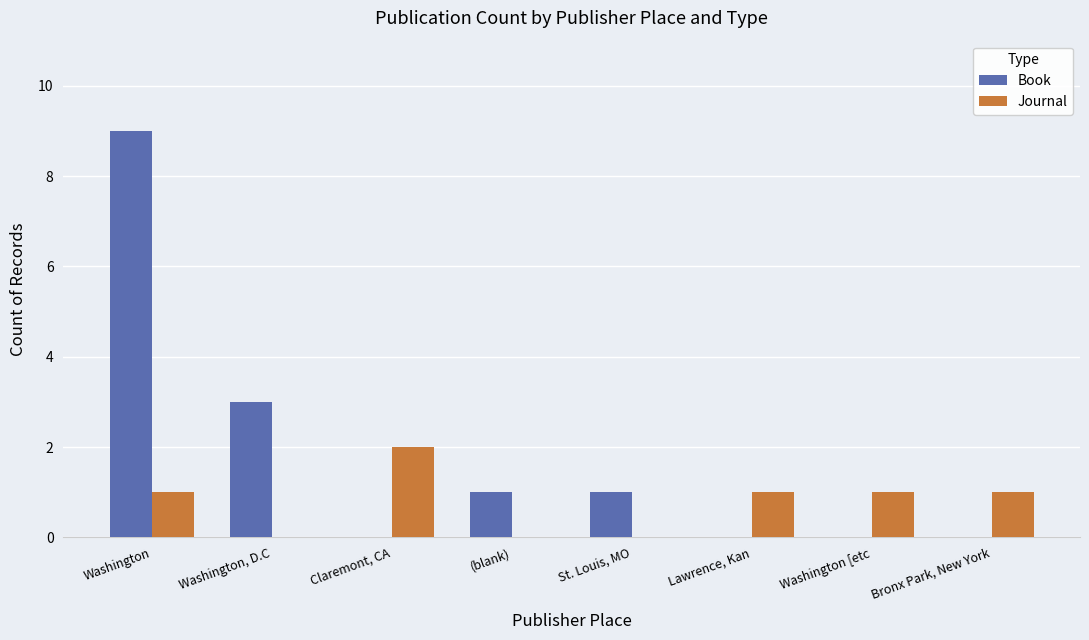

True or false: Journal has a value of 0 at St. Louis, MO.

True